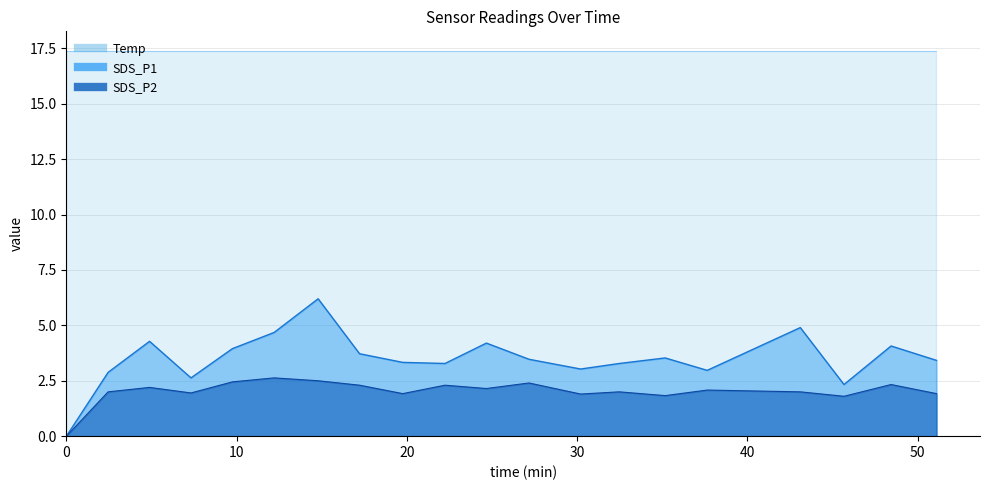

Is it true that SDS_P1 equals 2.3 at 2023/10/13 00:46:06?

True